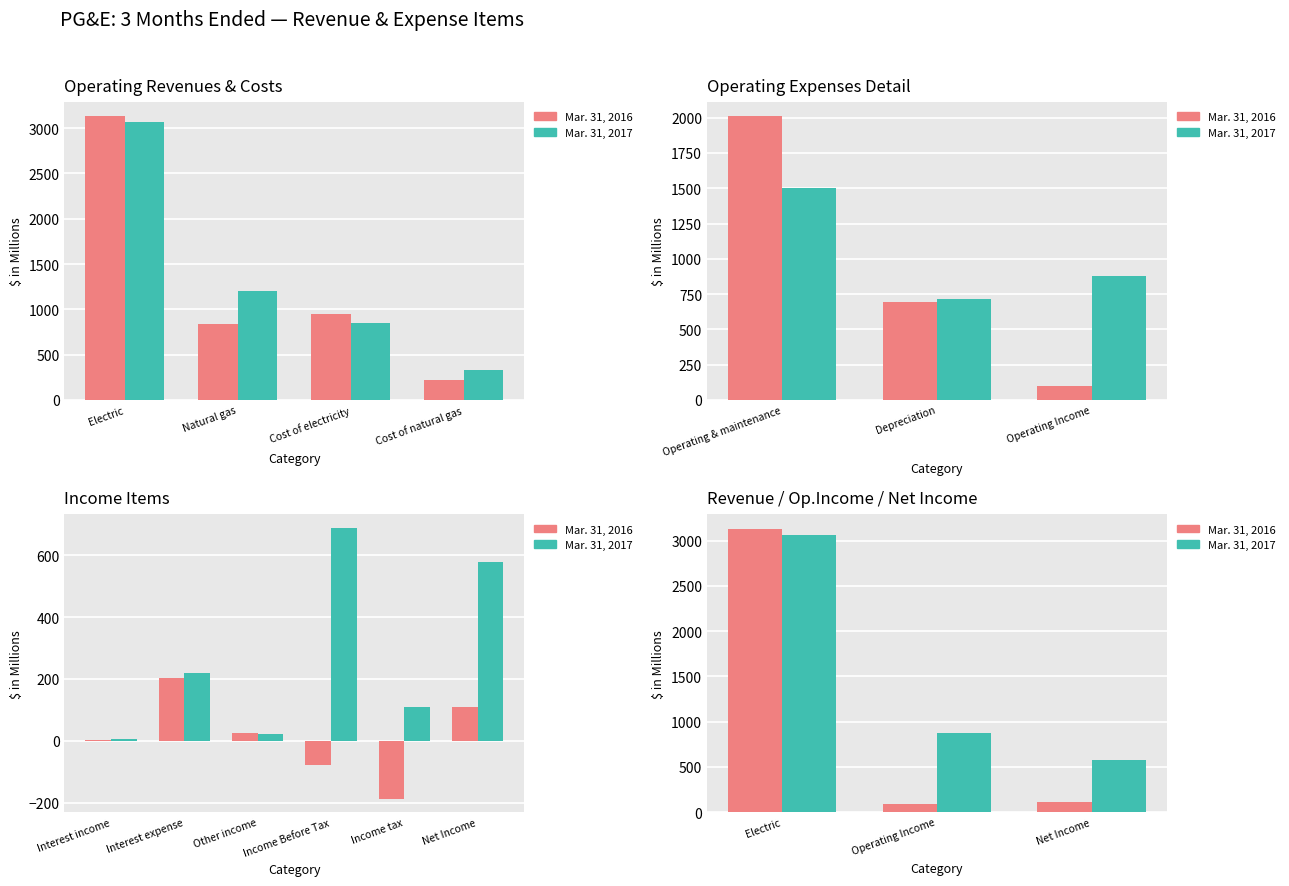

At which label does Mar. 31, 2016 reach its peak?

Electric